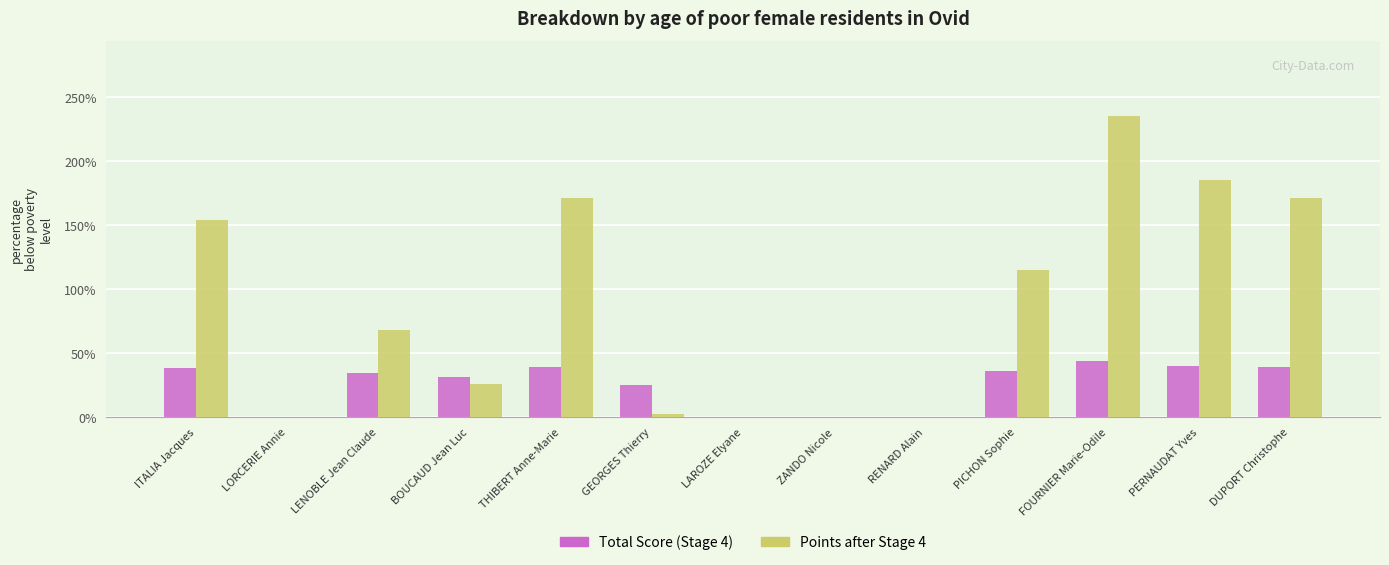

Are the bars grouped side by side (vs. stacked)?

Yes